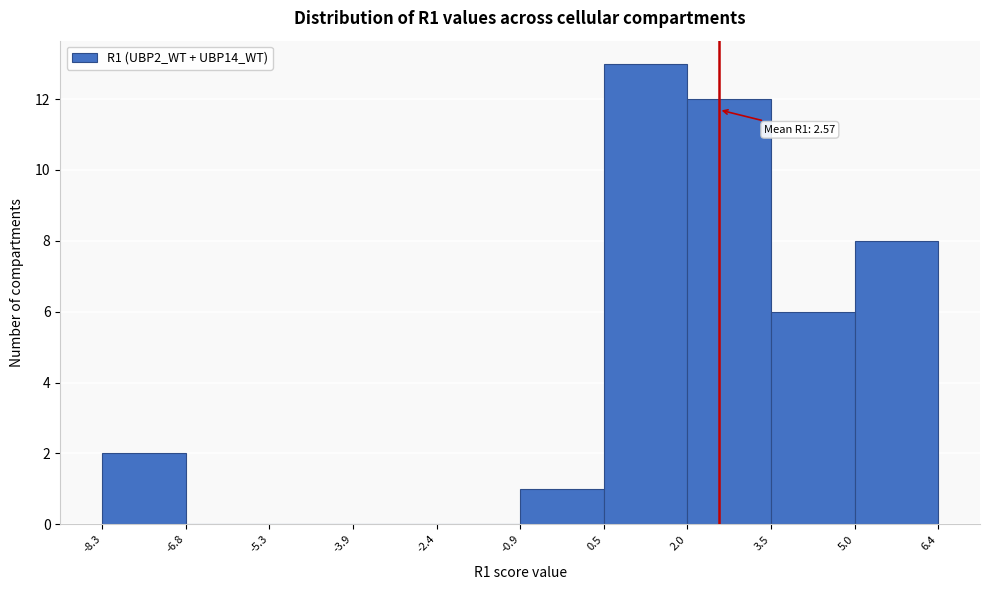

Over which range of the x-axis is the bar tallest?

0.5 to 2.0